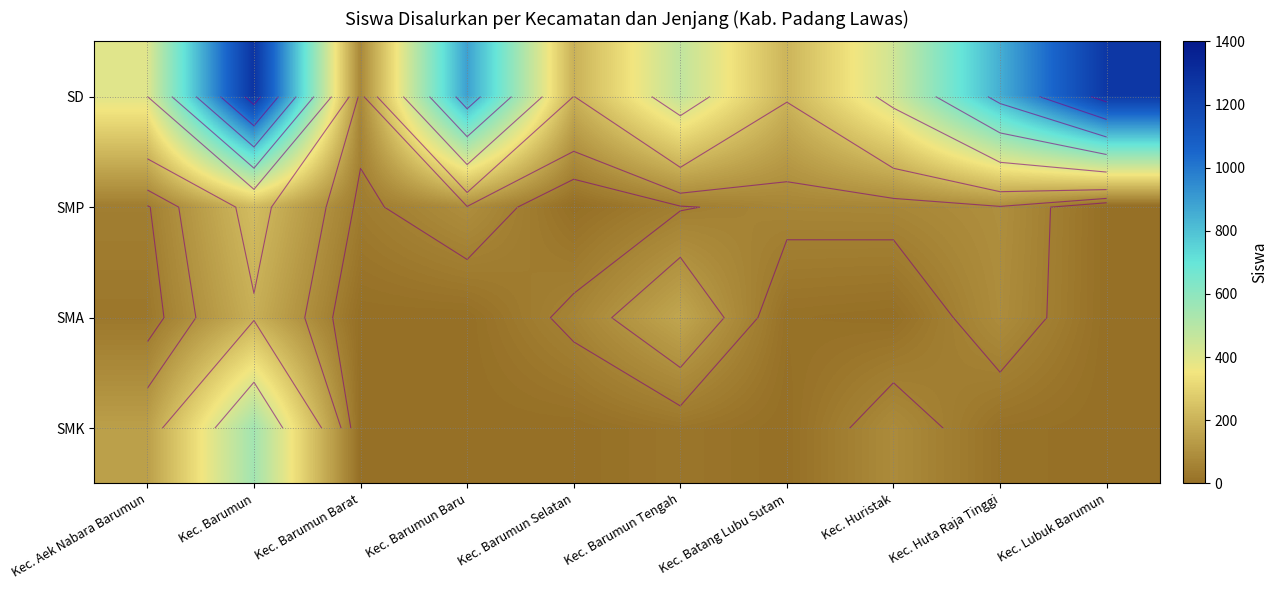

Between Kec. Barumun Barat and Kec. Barumun Baru, which series saw the biggest shift?

SD